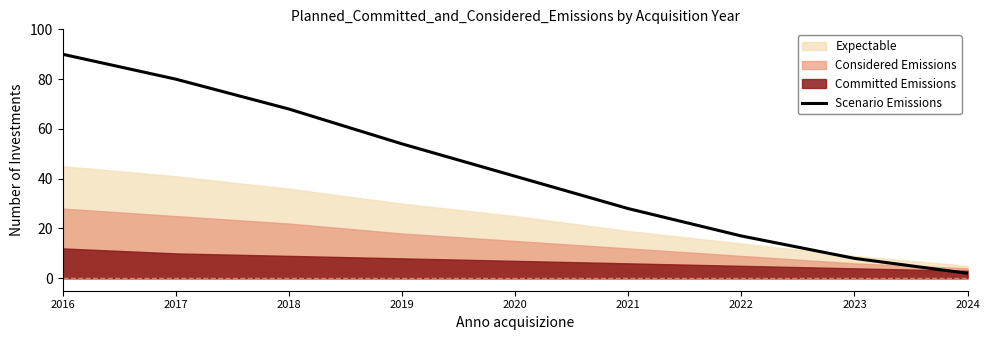

What is the maximum value for Scenario Emissions?

90